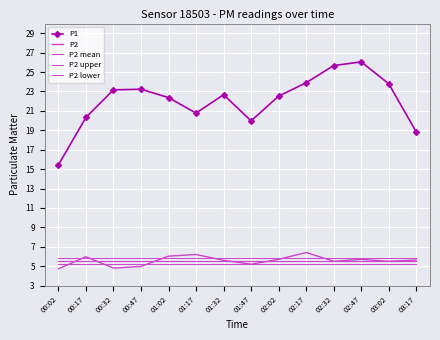

True or false: P2 mean and P2 upper cross at least once.

False